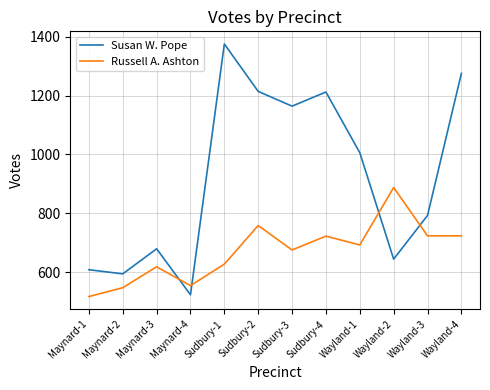

True or false: Susan W. Pope and Russell A. Ashton cross at least once.

True